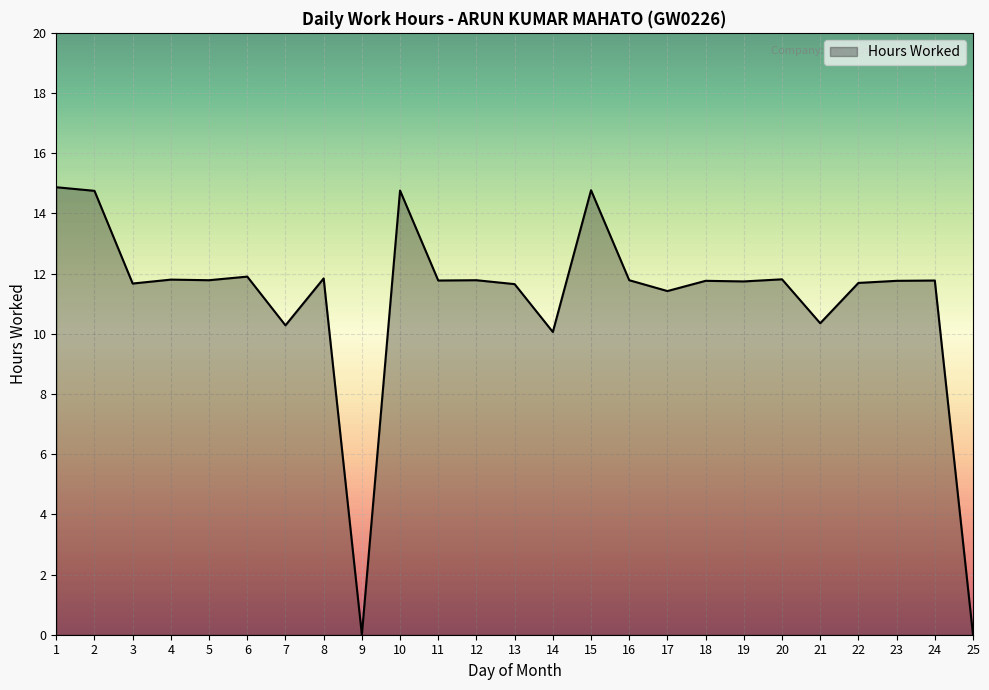

What is the maximum value shown in the chart?

14.9